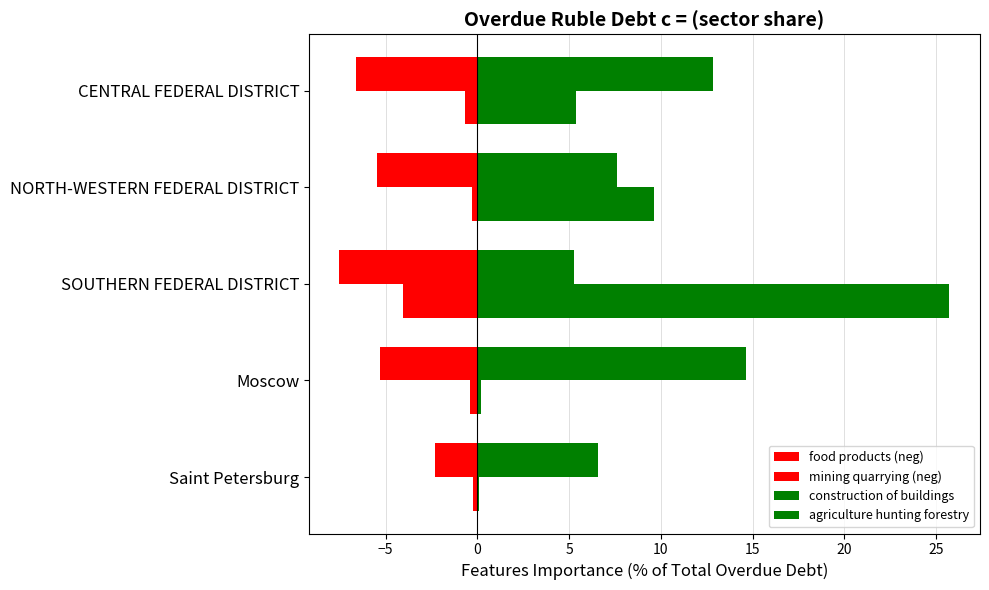

What is the sum of all mining quarrying (neg) values?

-5.7